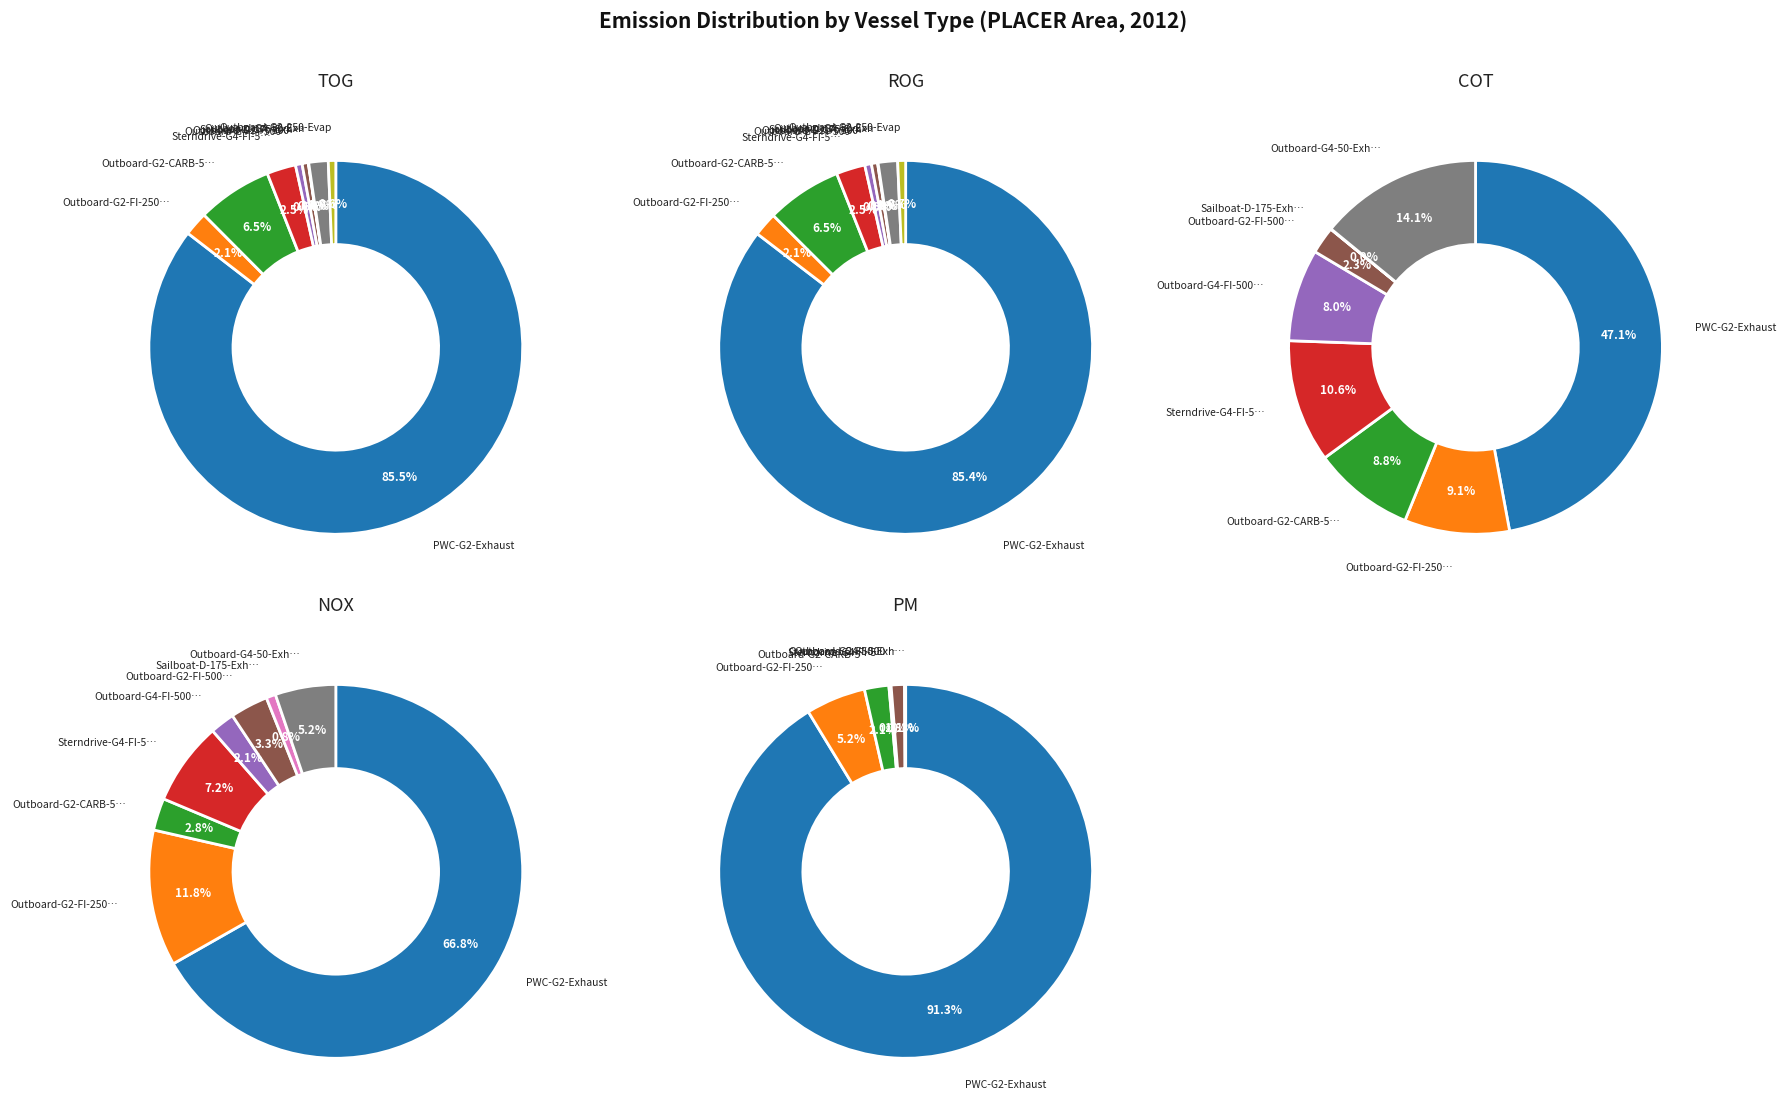

Rank the categories by PM value from highest to lowest.

PWC-G2-Exhaust, Outboard-G2-FI-250-Exhaust, Outboard-G2-CARB-50-Exhaust, Outboard-G2-FI-500-Exhaust, Sterndrive-G4-FI-500-Exhaust, Outboard-G4-50-Exhaust, Outboard-G4-FI-500-Exhaust, Sailboat-D-175-Exhaust, Outboard-G2-250-Evap